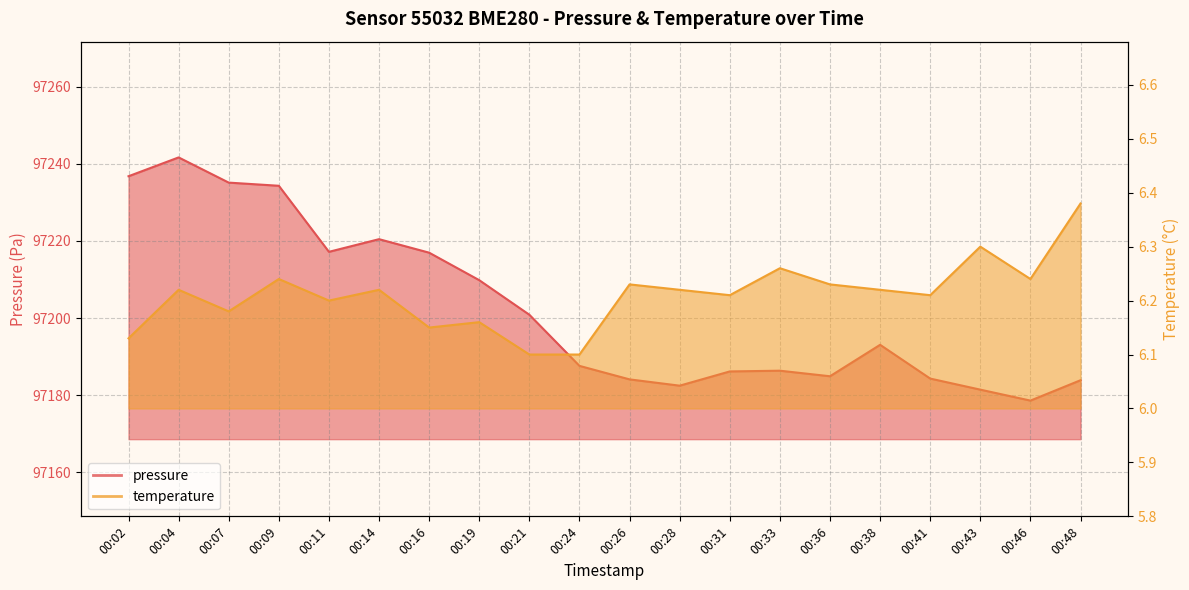

Is it true that pressure equals 97236.8 at 00:02?

True